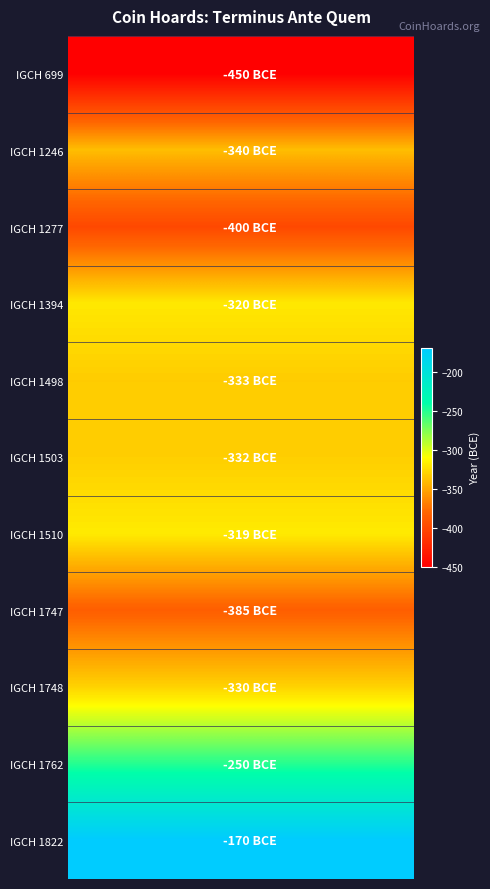

Reading left to right, list all the values displayed in this chart.

IGCH 699: -450	-450	-450	-450	-450	-450	-450	-450	-450	-450	-450	-450	-450	-450	-450	-450	-450	-450	-450	-450
IGCH 1246: -340	-340	-340	-340	-340	-340	-340	-340	-340	-340	-340	-340	-340	-340	-340	-340	-340	-340	-340	-340
IGCH 1277: -400	-400	-400	-400	-400	-400	-400	-400	-400	-400	-400	-400	-400	-400	-400	-400	-400	-400	-400	-400
IGCH 1394: -320	-320	-320	-320	-320	-320	-320	-320	-320	-320	-320	-320	-320	-320	-320	-320	-320	-320	-320	-320
IGCH 1498: -333	-333	-333	-333	-333	-333	-333	-333	-333	-333	-333	-333	-333	-333	-333	-333	-333	-333	-333	-333
IGCH 1503: -332	-332	-332	-332	-332	-332	-332	-332	-332	-332	-332	-332	-332	-332	-332	-332	-332	-332	-332	-332
IGCH 1510: -319	-319	-319	-319	-319	-319	-319	-319	-319	-319	-319	-319	-319	-319	-319	-319	-319	-319	-319	-319
IGCH 1747: -385	-385	-385	-385	-385	-385	-385	-385	-385	-385	-385	-385	-385	-385	-385	-385	-385	-385	-385	-385
IGCH 1748: -330	-330	-330	-330	-330	-330	-330	-330	-330	-330	-330	-330	-330	-330	-330	-330	-330	-330	-330	-330
IGCH 1762: -250	-250	-250	-250	-250	-250	-250	-250	-250	-250	-250	-250	-250	-250	-250	-250	-250	-250	-250	-250
IGCH 1822: -170	-170	-170	-170	-170	-170	-170	-170	-170	-170	-170	-170	-170	-170	-170	-170	-170	-170	-170	-170